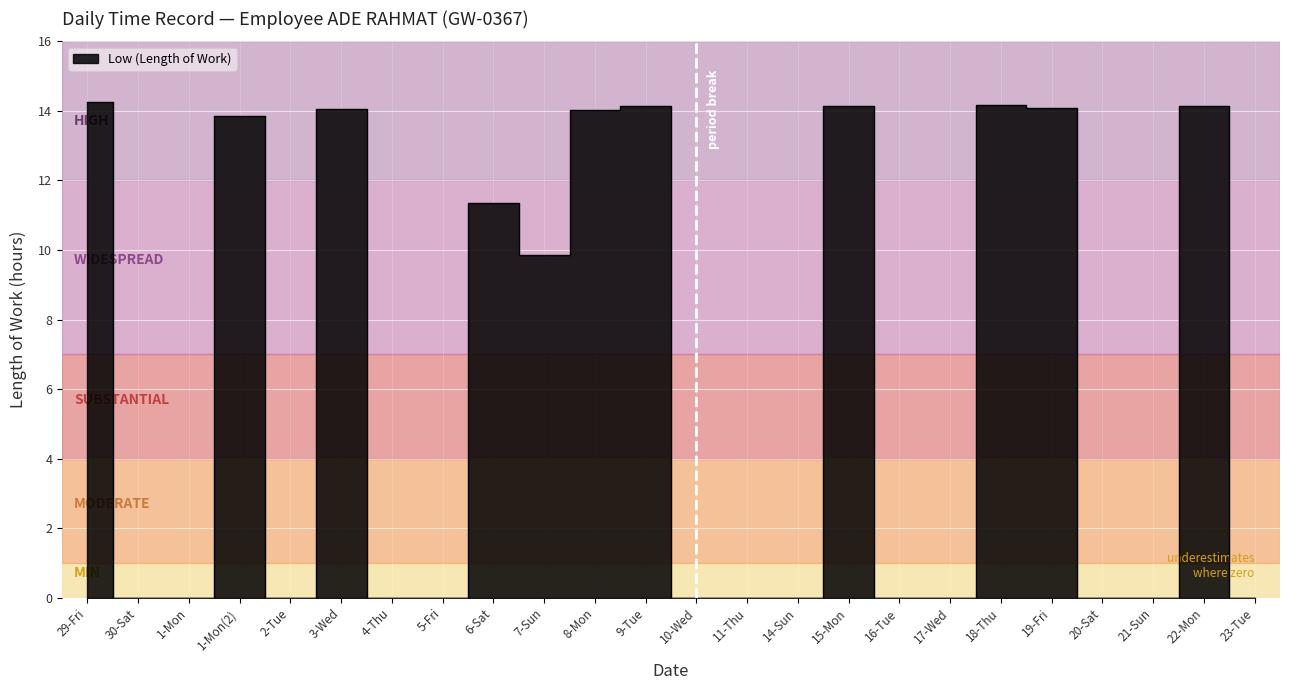

Reading right to left, what are all the values shown in this chart?

0.0	14.1	0.0	0.0	14.1	14.2	0.0	0.0	14.1	0.0	0.0	0.0	14.1	14.0	9.9	11.4	0.0	0.0	14.1	0.0	13.8	0.0	0.0	14.3